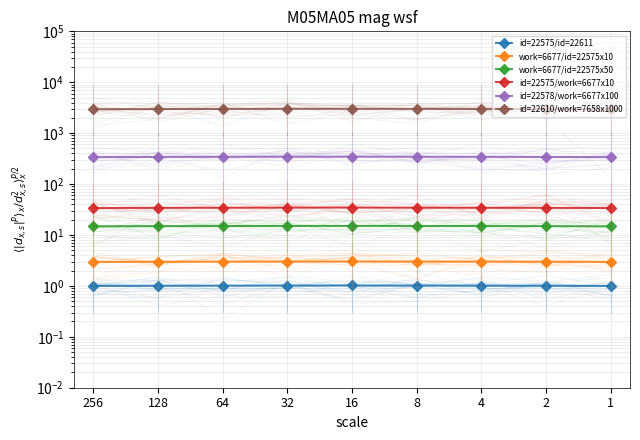

Is this an area chart (filled region under the line)?

No